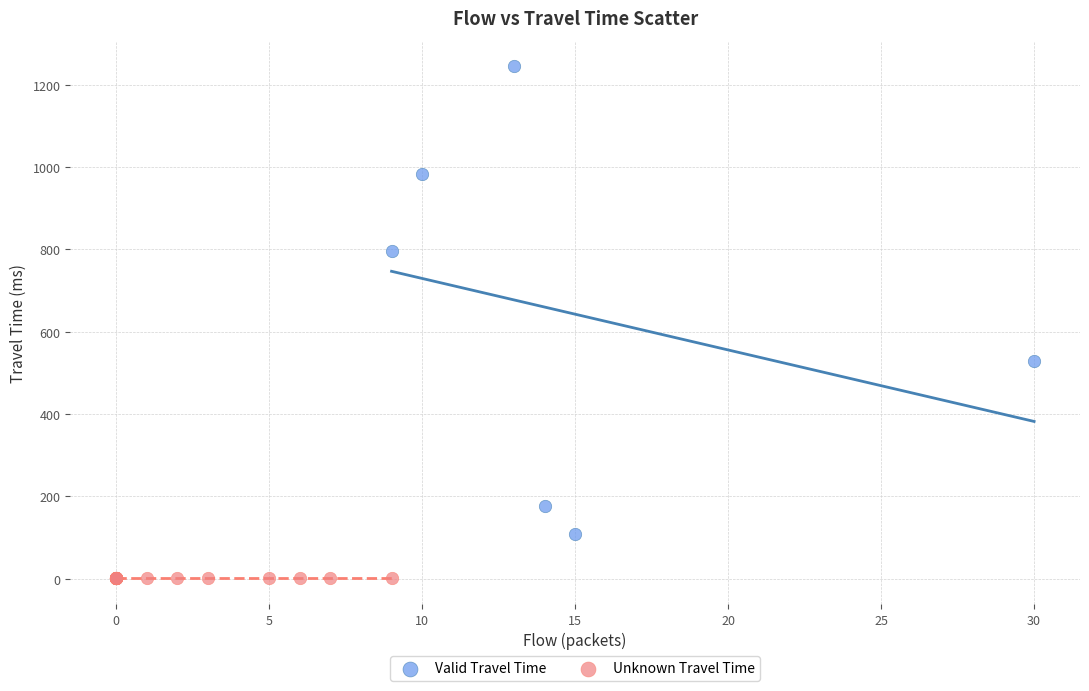

Which series reaches the minimum Y coordinate?

Unknown Travel Time